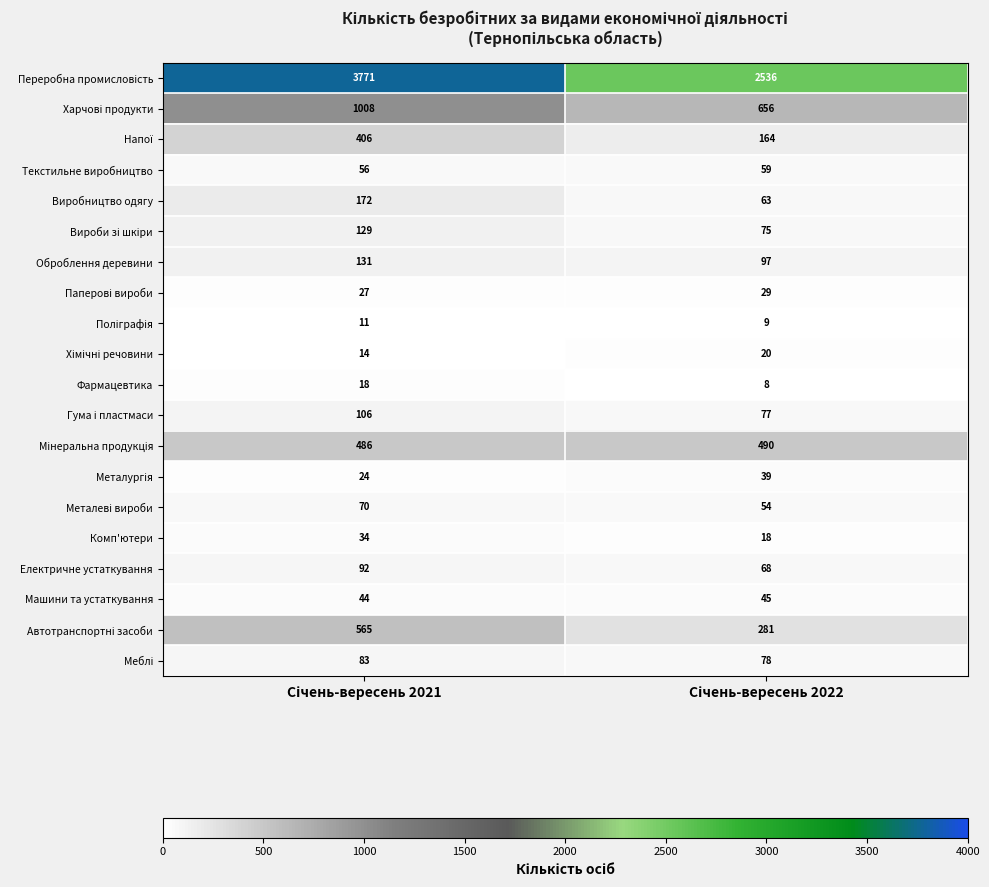

What is the maximum value shown in the chart?

3771